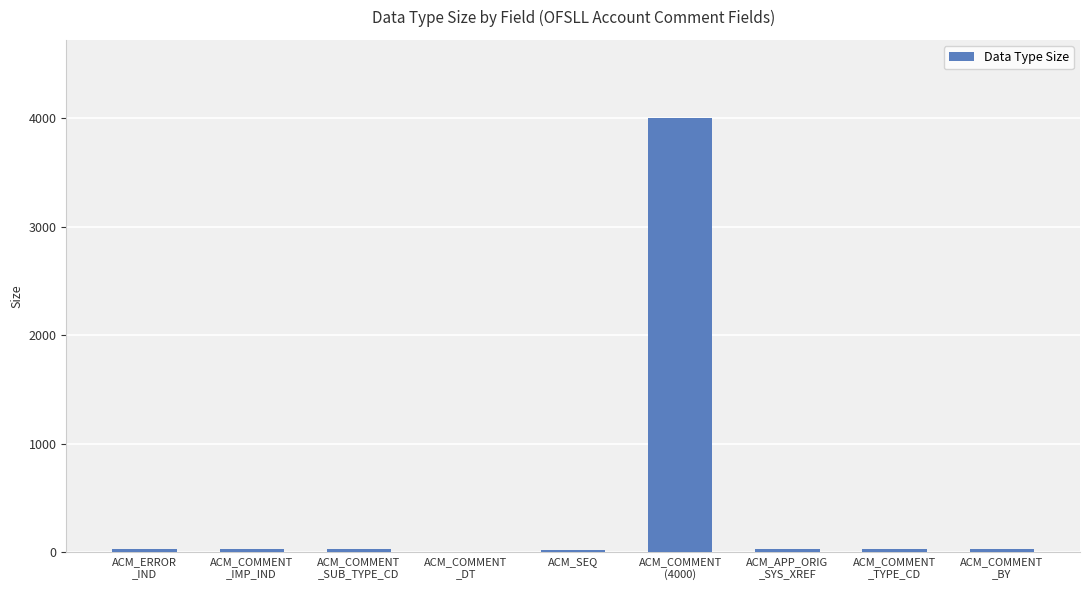

What is the maximum value shown in the chart?

4000